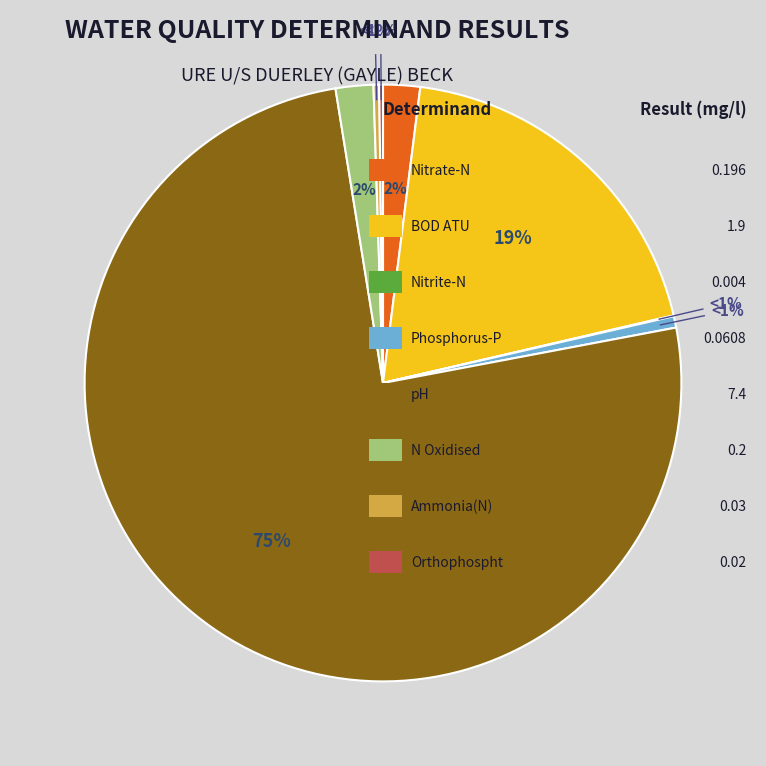

True or false: Phosphorus-P accounts for 9% of the total.

False